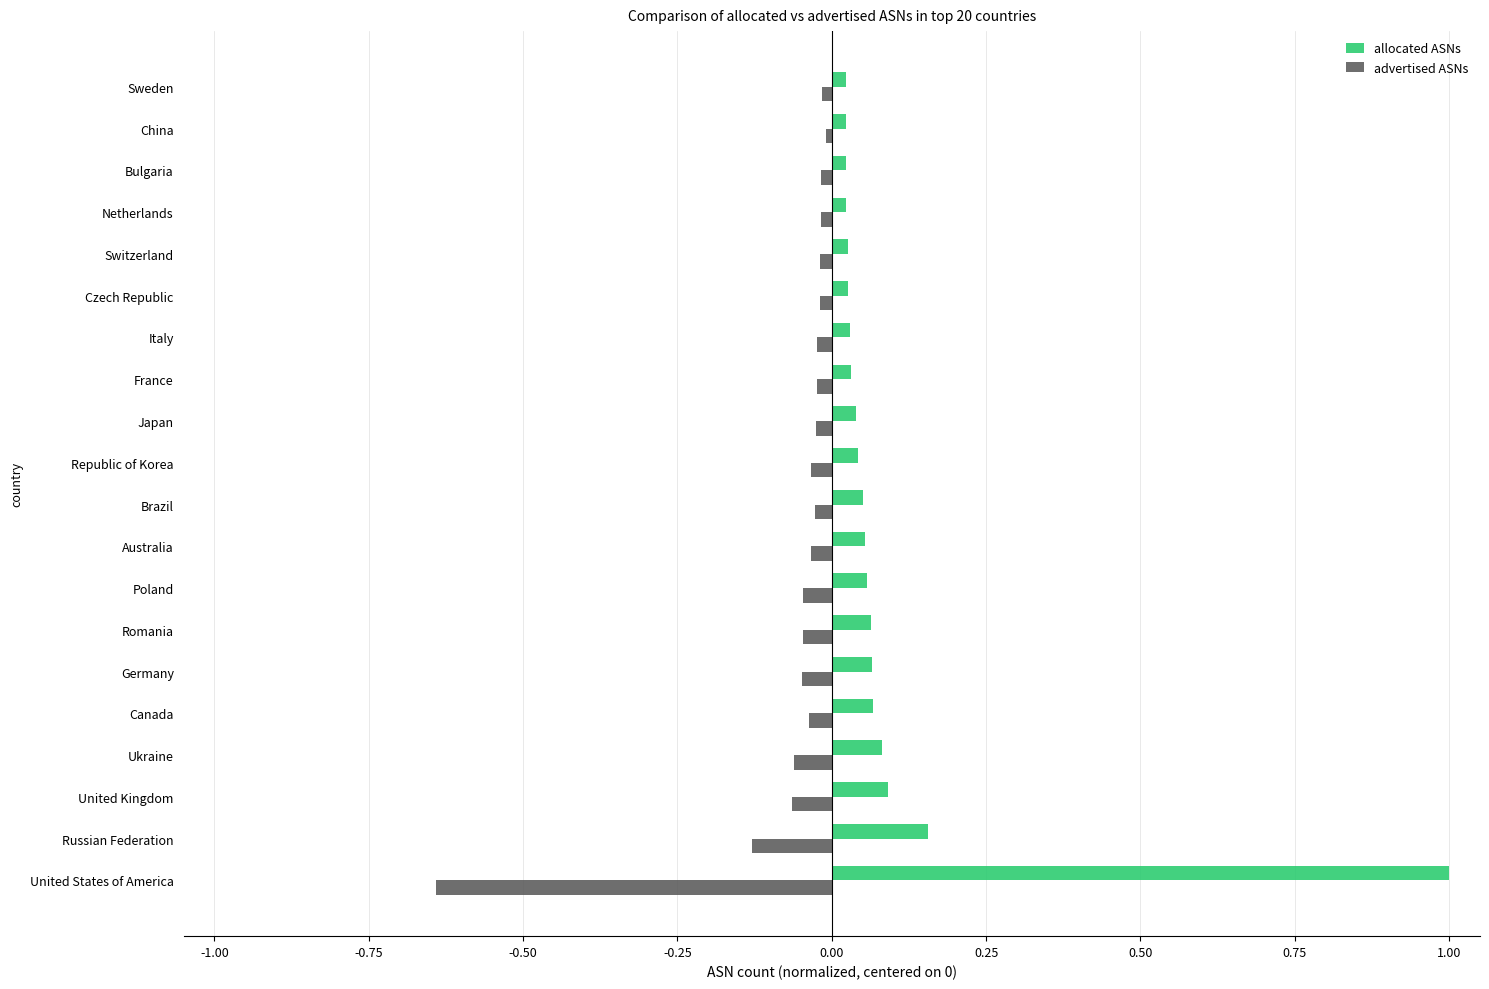

The value of advertised ASNs at France is -0.0. True or false?

True